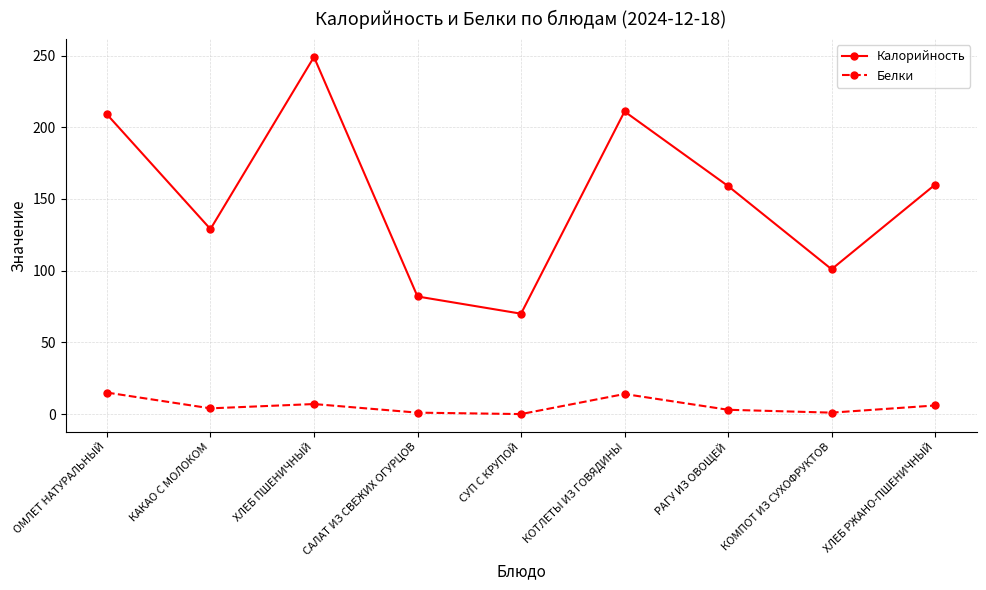

List the series in order of their peak value, lowest first.

Белки, Калорийность